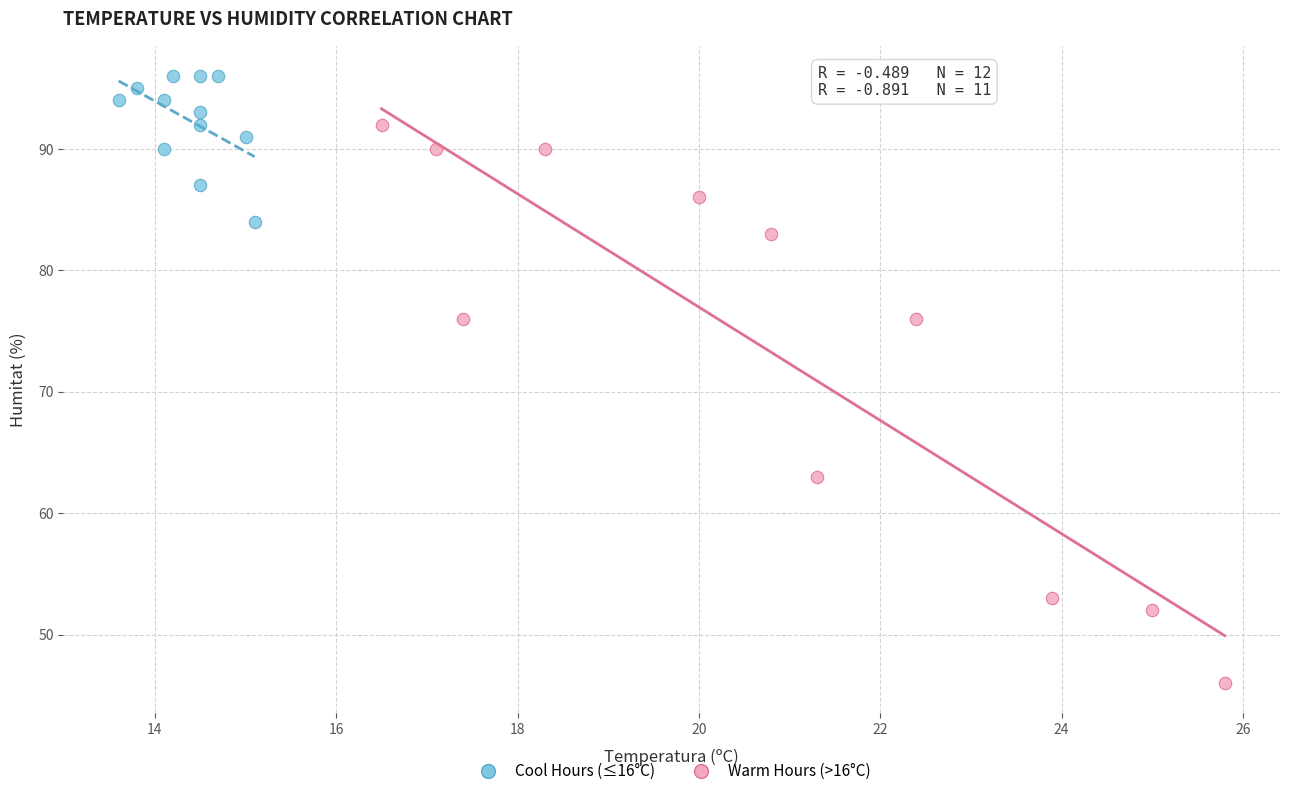

Which series contains the lowest Y value?

Warm Hours (>16°C)